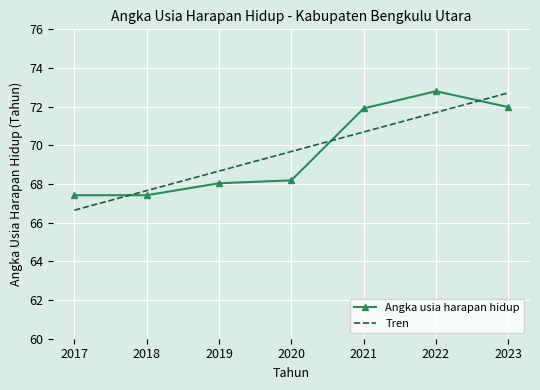

Which series has the widest spread of values?

Tren